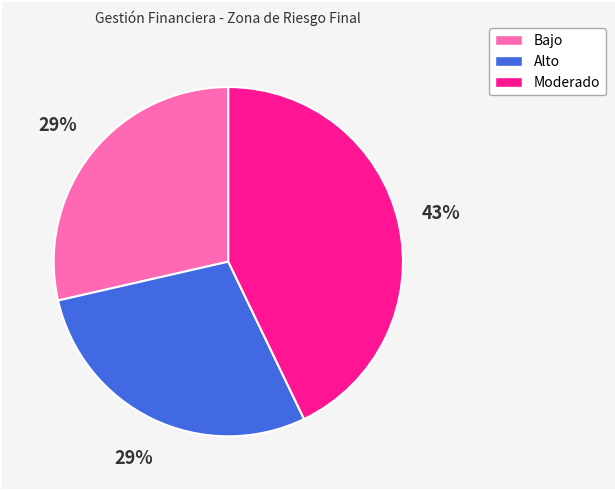

Combined, do Moderado and Alto account for over 50%?

Yes